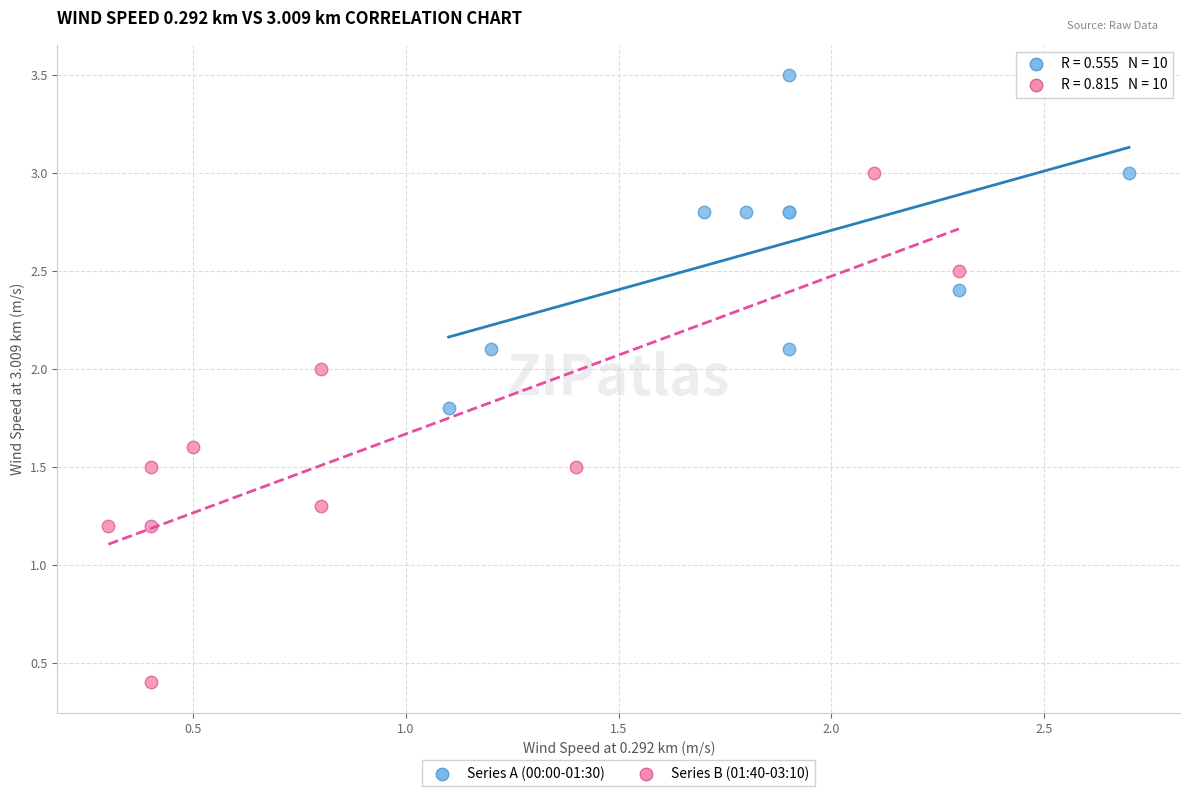

Which series has the largest Y range (max minus min)?

Series B (01:40-03:10)